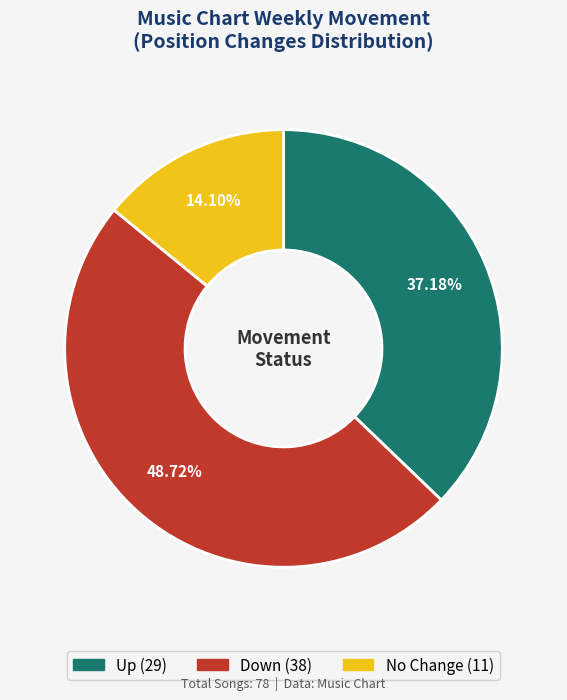

To the nearest percent, what is the difference between the largest and smallest slice percentages?

35%